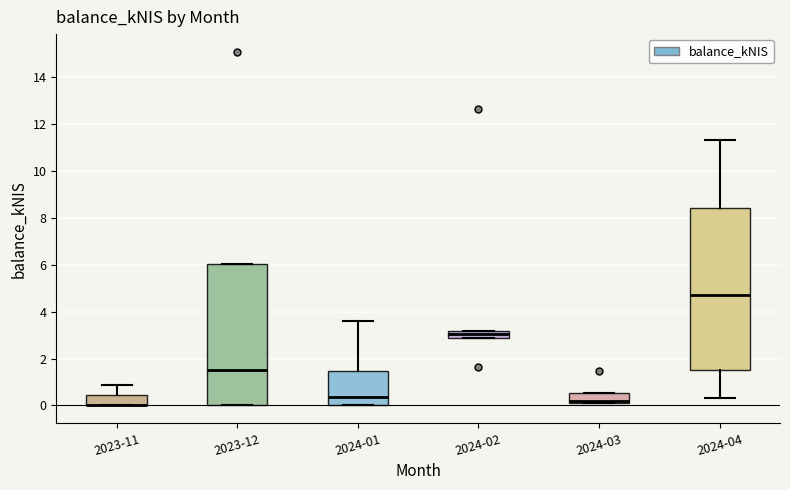

Where does the median line of the box for 2024-02 sit on the y-axis? The values are not printed on the chart, so give them approximately, as read against the axis.

3.0